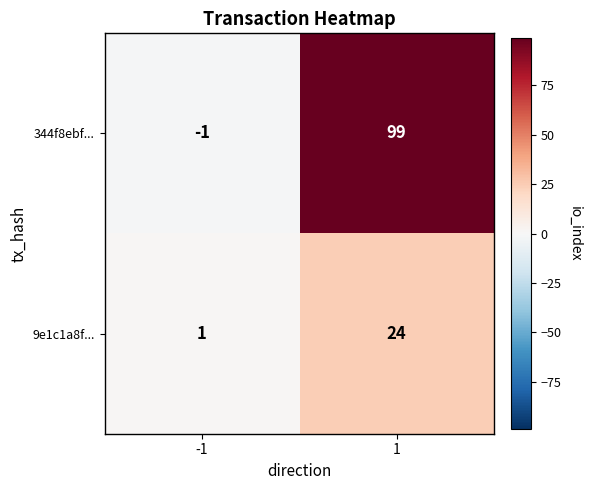

Is it true that 344f8ebf... equals -1 at -1?

True